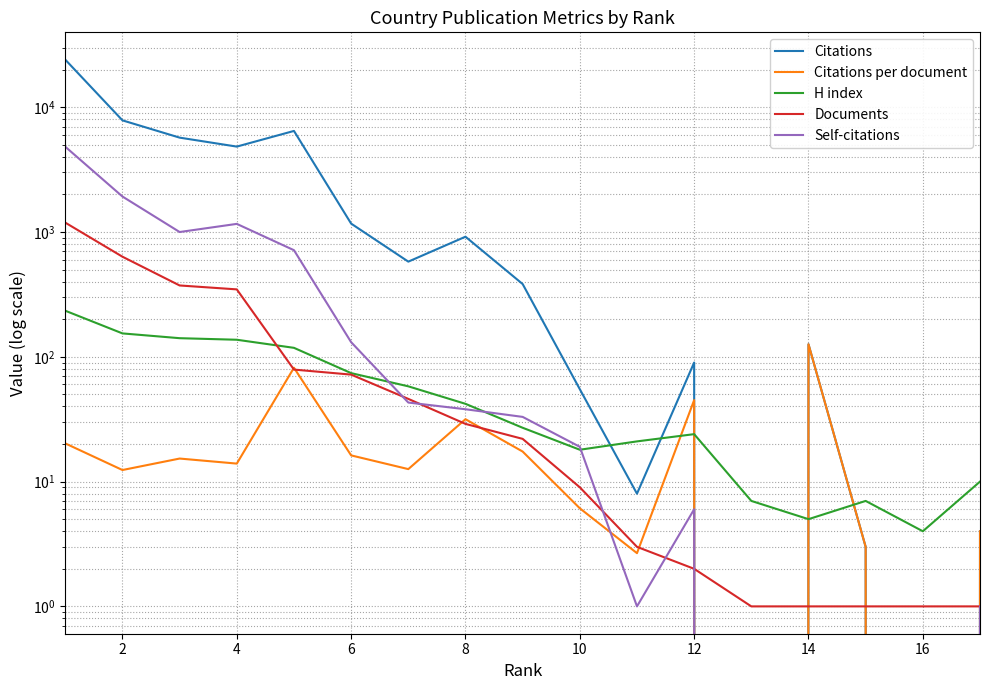

Is this an area chart (filled region under the line)?

No